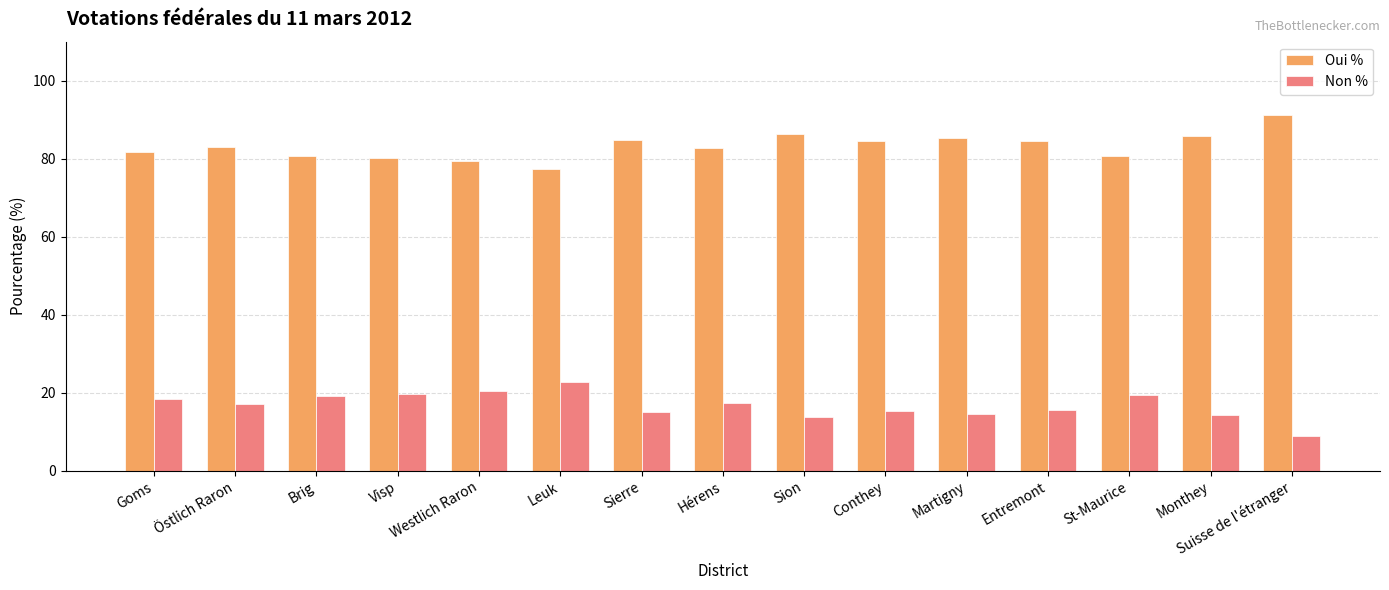

The Non % series shows 5.0 at Suisse de l'étranger. True or false?

False